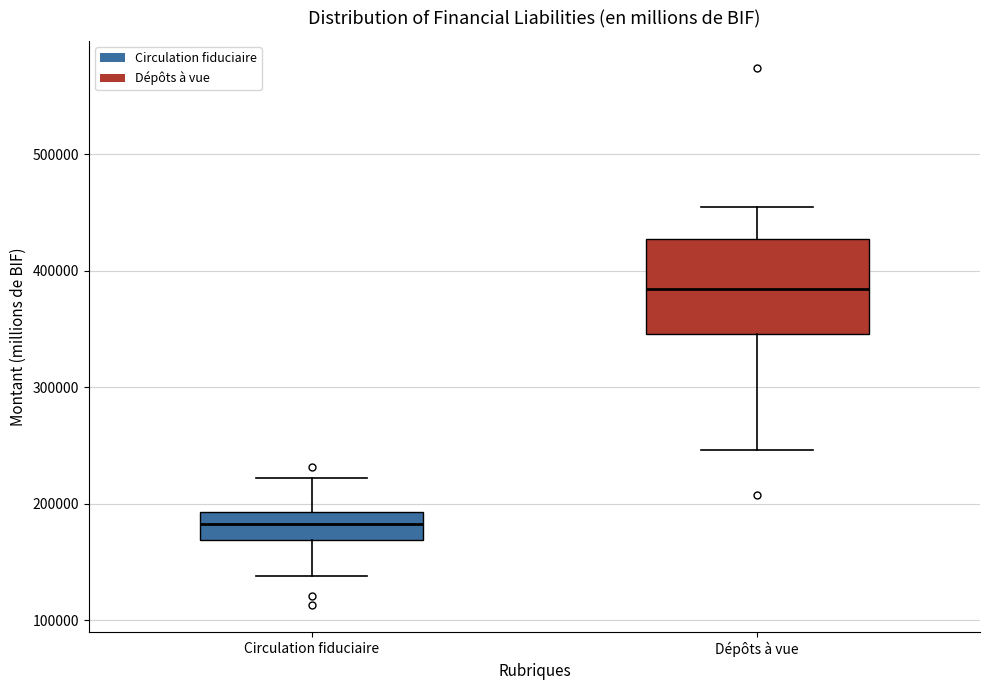

Which box is the tallest, from its lower edge to its upper edge?

Dépôts à vue